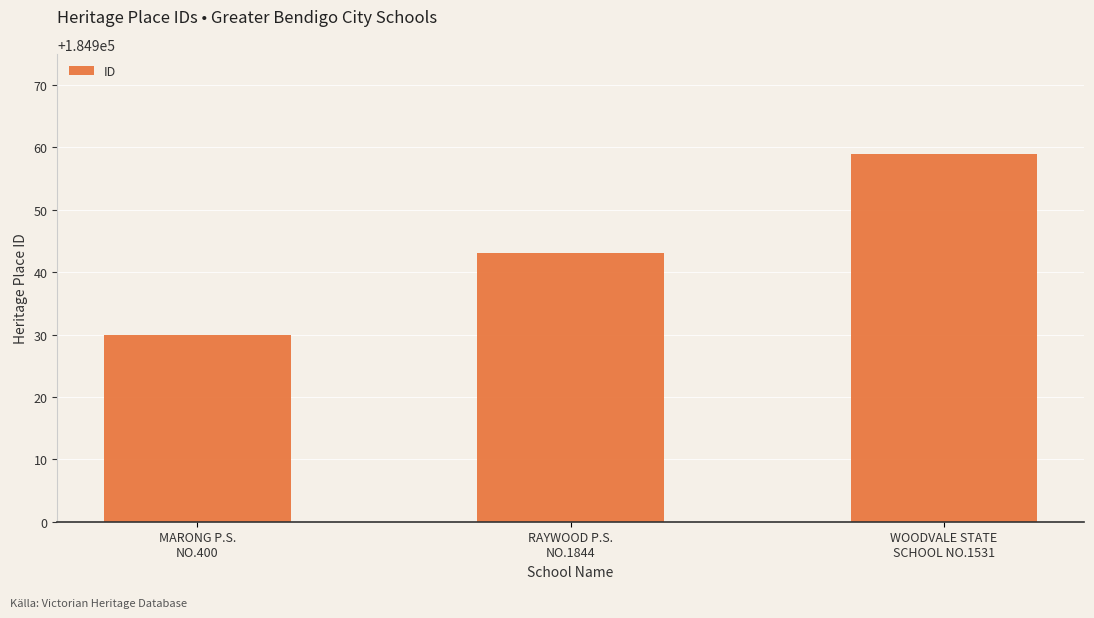

Reading right to left, what are all the values shown in this chart?

WOODVALE STATE
SCHOOL NO.1531=184959	RAYWOOD P.S.
NO.1844=184943	MARONG P.S.
NO.400=184930